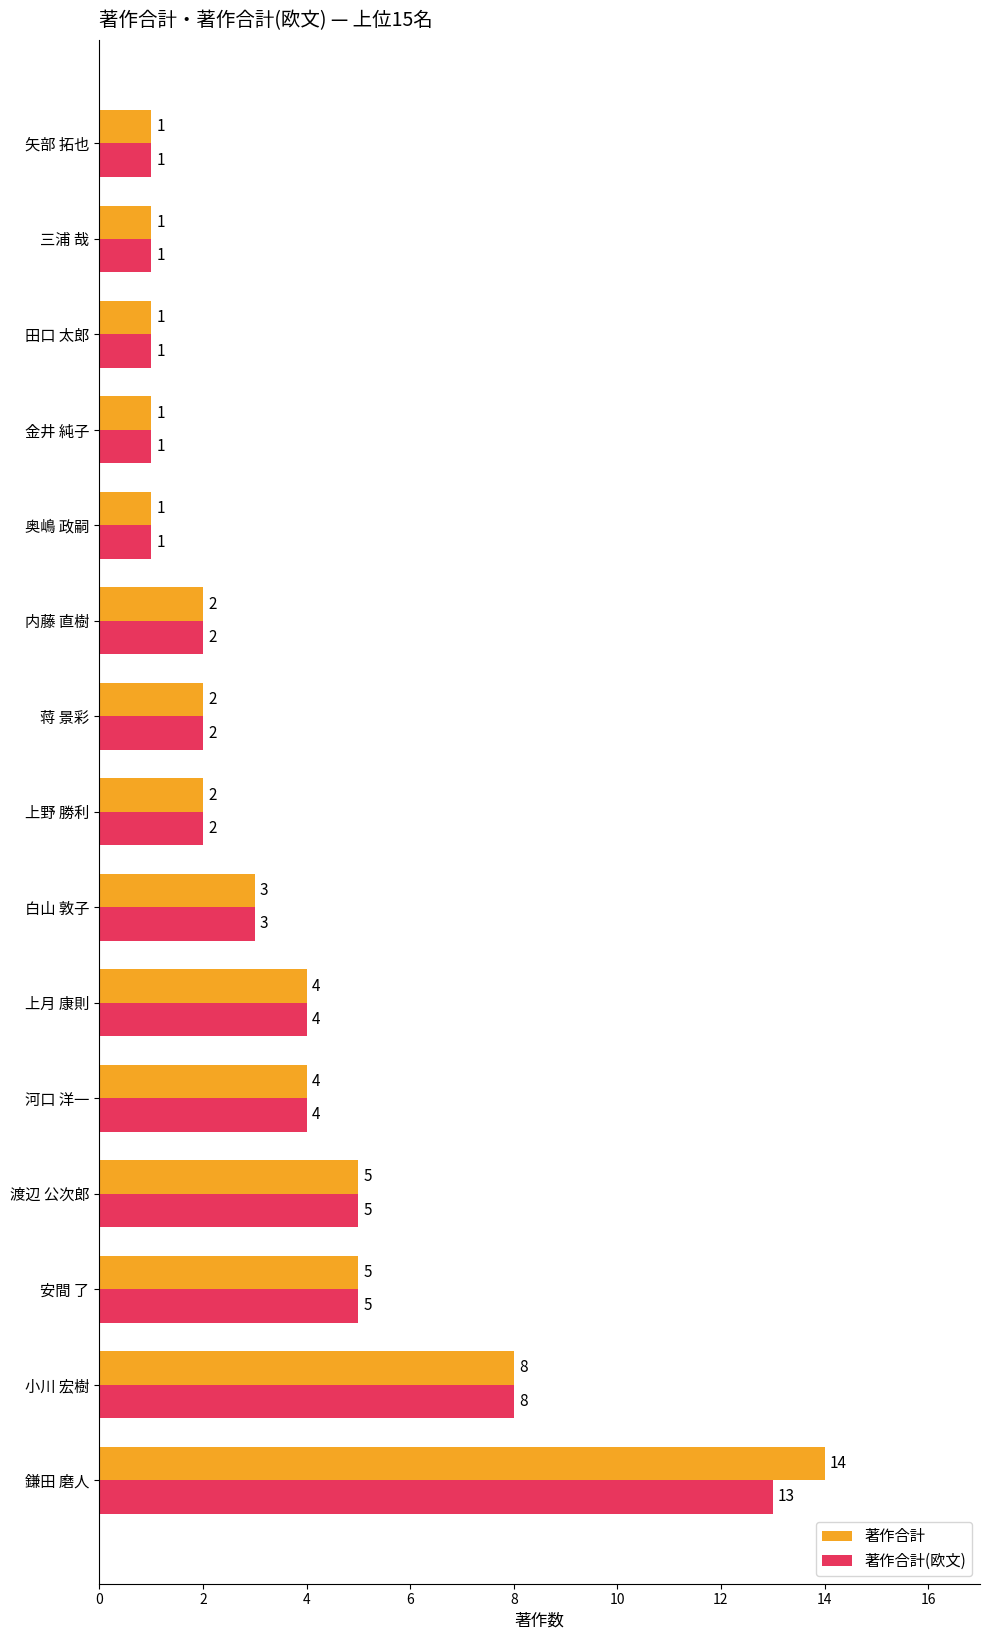

True or false: 著作合計 has a value of 2 at 上野 勝利.

True